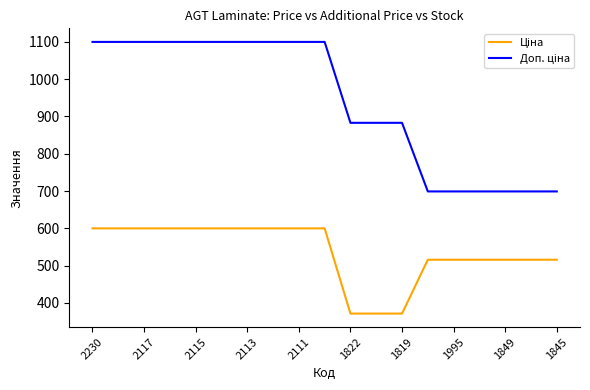

What is the maximum value shown in the chart?

1100.0